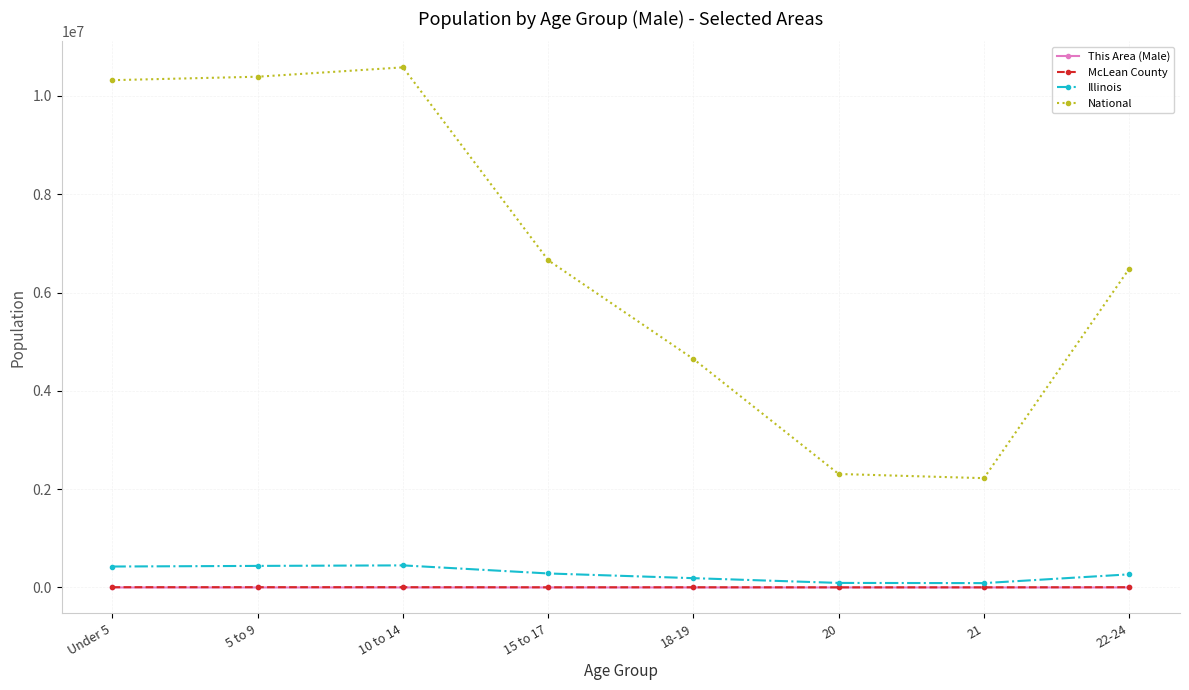

What is the greatest value displayed?

10579862